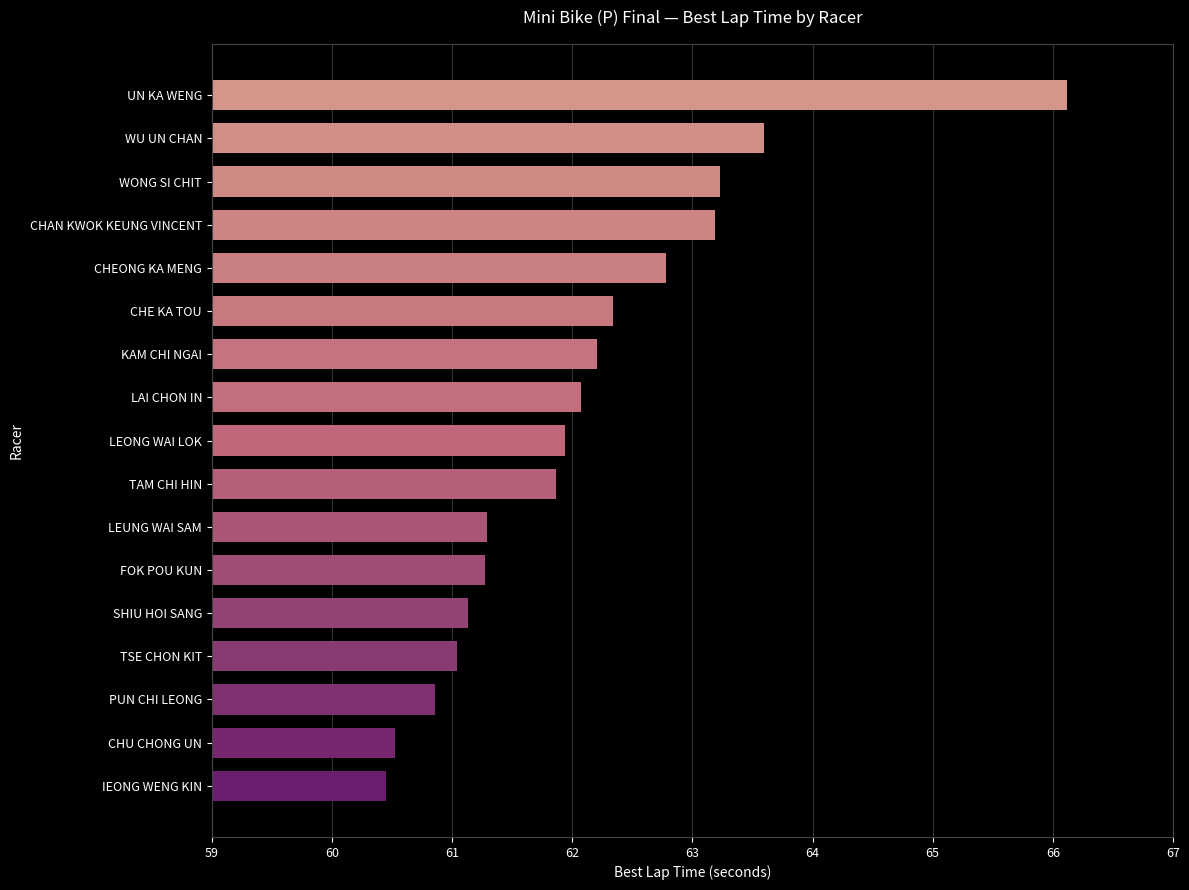

What is the ratio of the value at FOK POU KUN to the value at SHIU HOI SANG?

1.0